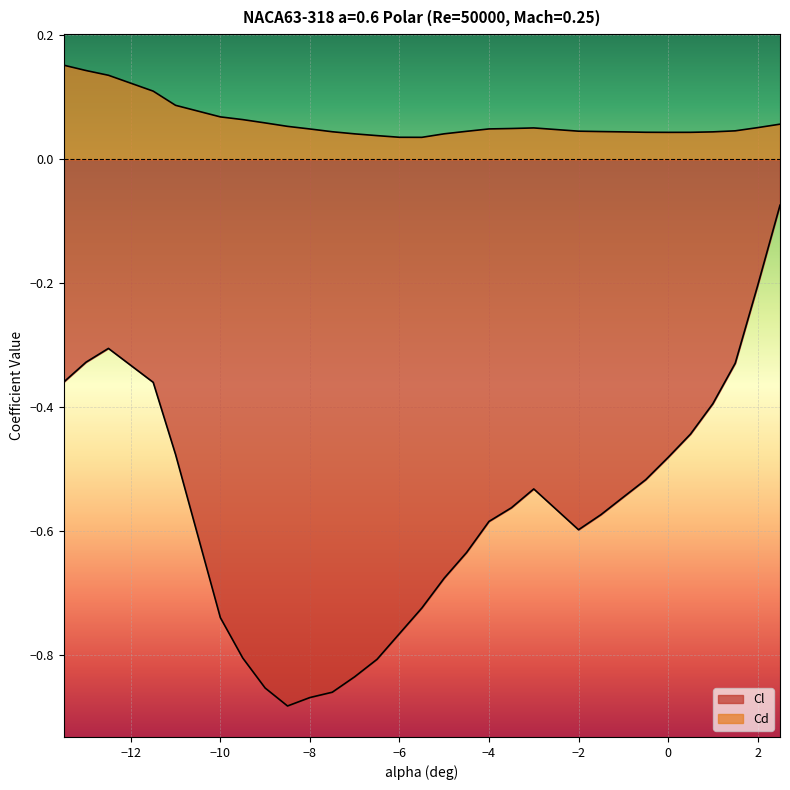

How many lines are shown in the chart?

2